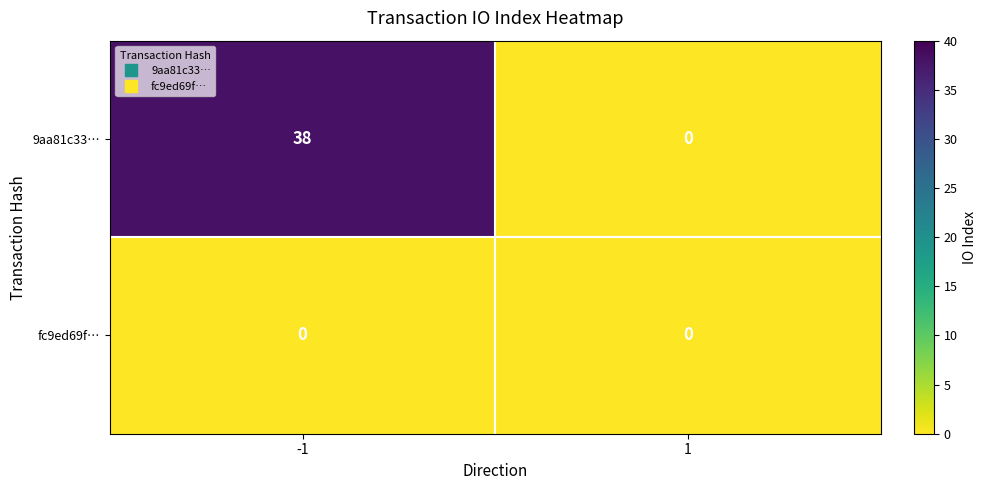

Reading right to left, transcribe all the data shown in this chart.

9aa81c33…: 1=0	-1=38
fc9ed69f…: 1=0	-1=0